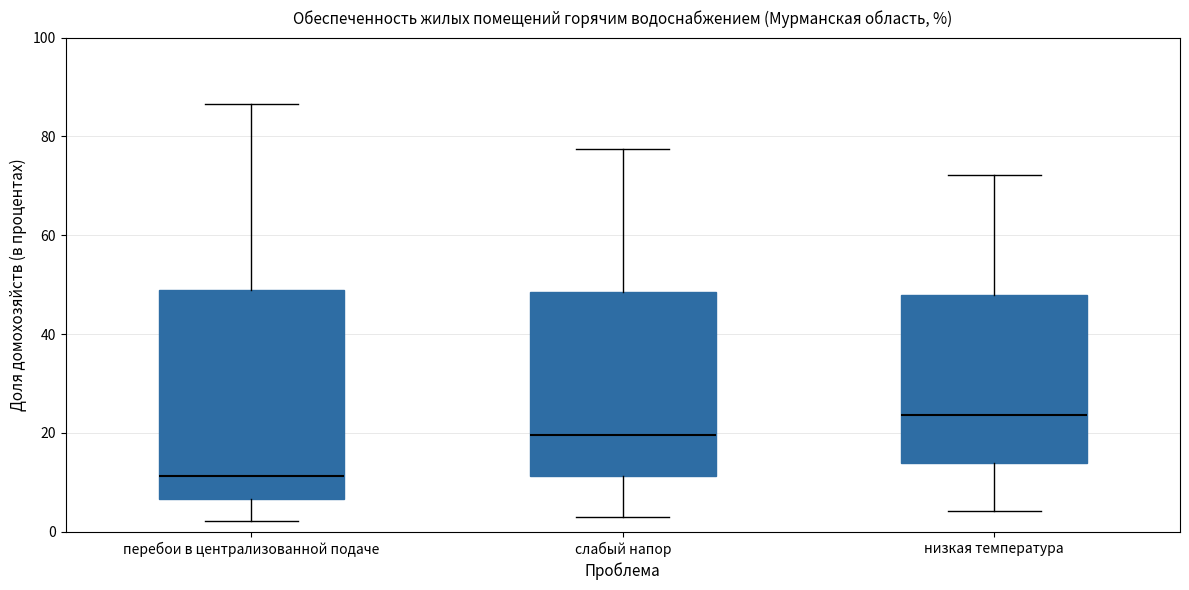

Which box is the tallest, from its lower edge to its upper edge?

перебои в централизованной подаче